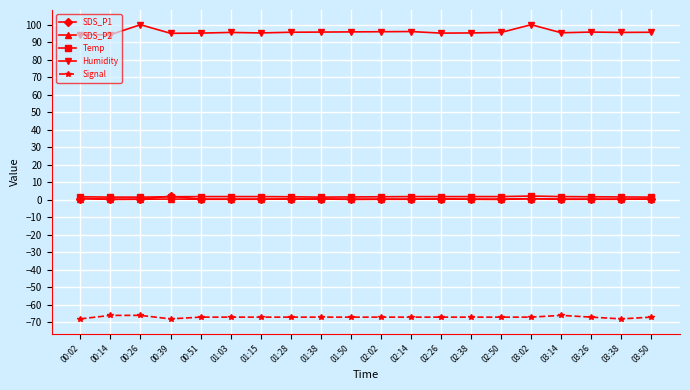

True or false: Humidity has more than 1 interior local peaks.

True